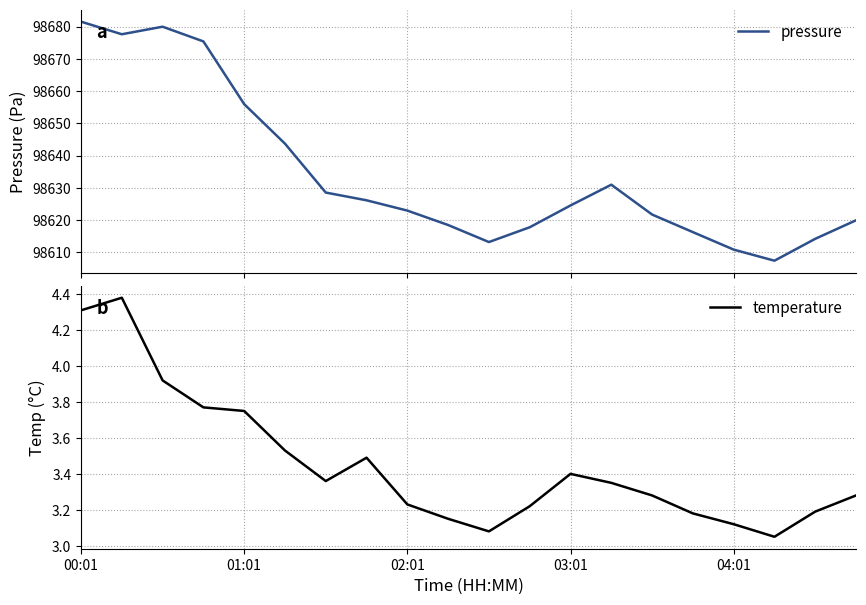

What is the difference between the maximum and minimum values in the temperature series?

1.3